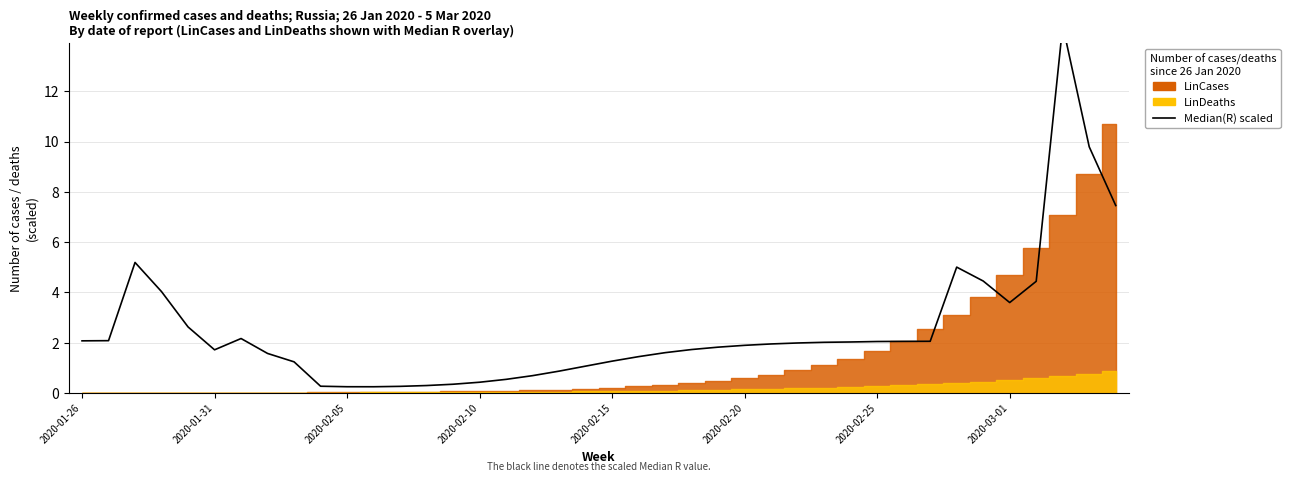

What is the sum of the values at 17 and 28?

2.7